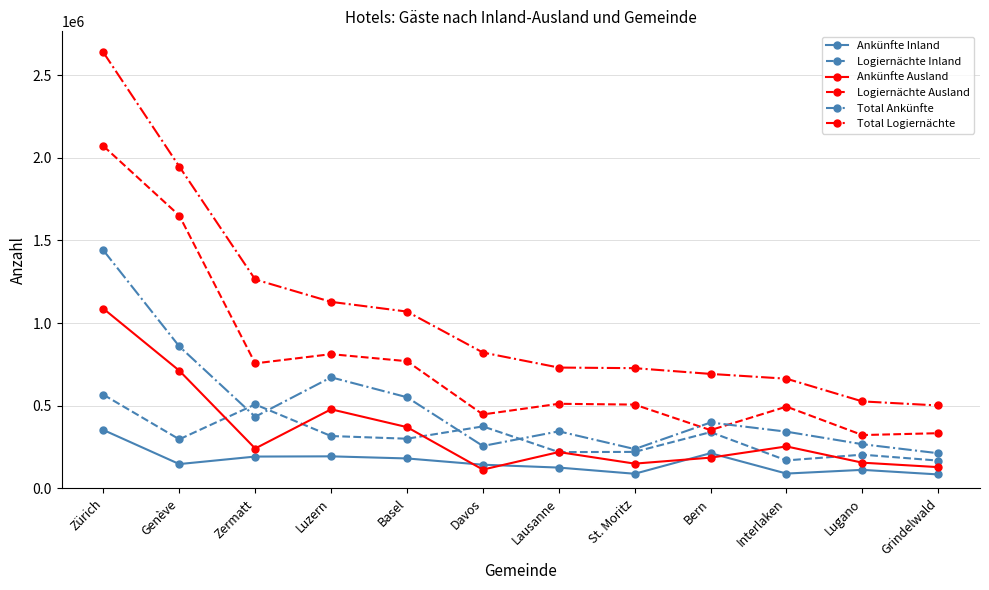

At Basel, list the series in order from smallest to largest.

Ankünfte Inland, Logiernächte Inland, Ankünfte Ausland, Total Ankünfte, Logiernächte Ausland, Total Logiernächte